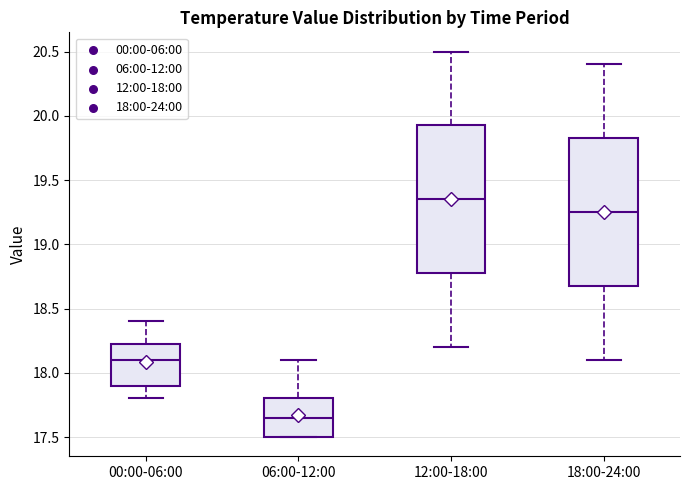

Which box has the lowest median line?

06:00-12:00